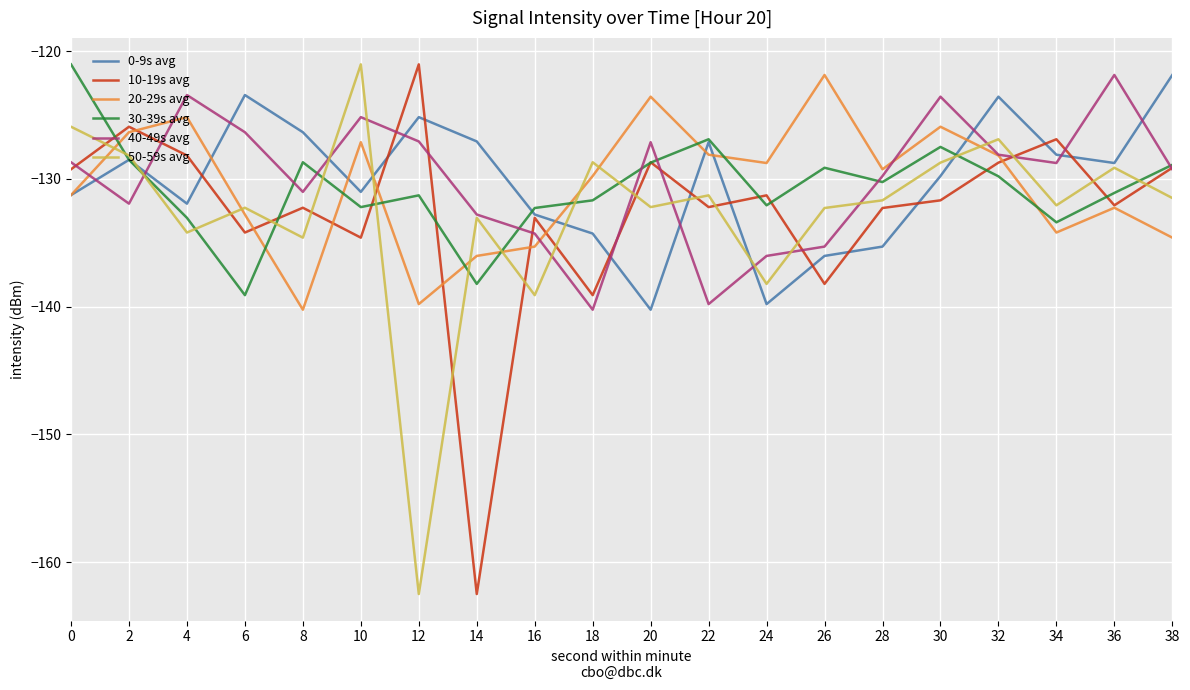

After their last crossing, which series has the higher values: 50-59s avg or 20-29s avg?

50-59s avg